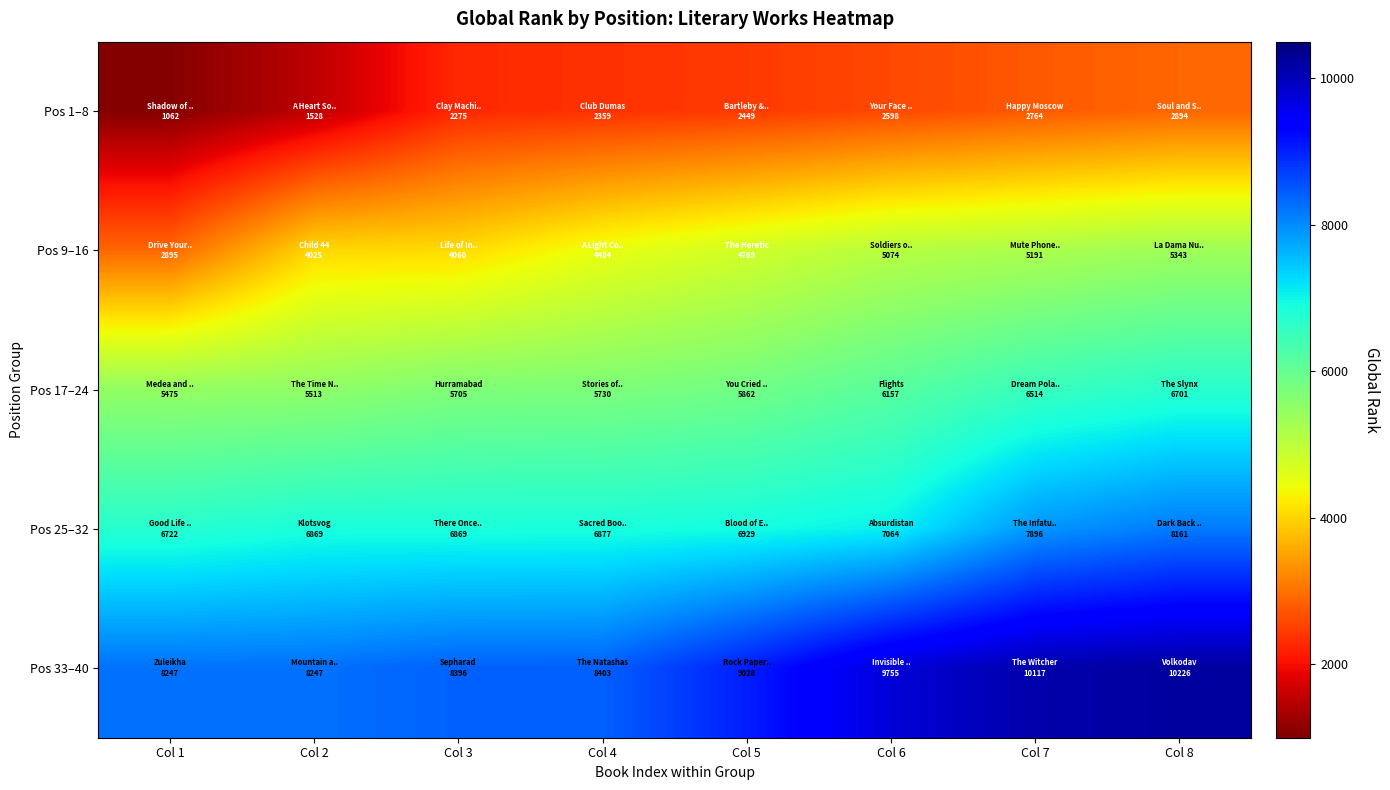

Reading left to right, what are all the values shown in this chart?

Pos 1–8: Col 1=1062	Col 2=1528	Col 3=2275	Col 4=2359	Col 5=2449	Col 6=2598	Col 7=2764	Col 8=2894
Pos 9–16: Col 1=2895	Col 2=4025	Col 3=4060	Col 4=4484	Col 5=4769	Col 6=5074	Col 7=5191	Col 8=5343
Pos 17–24: Col 1=5475	Col 2=5513	Col 3=5705	Col 4=5730	Col 5=5862	Col 6=6157	Col 7=6514	Col 8=6701
Pos 25–32: Col 1=6722	Col 2=6869	Col 3=6869	Col 4=6877	Col 5=6929	Col 6=7064	Col 7=7896	Col 8=8161
Pos 33–40: Col 1=8247	Col 2=8247	Col 3=8396	Col 4=8403	Col 5=9028	Col 6=9755	Col 7=10117	Col 8=10226